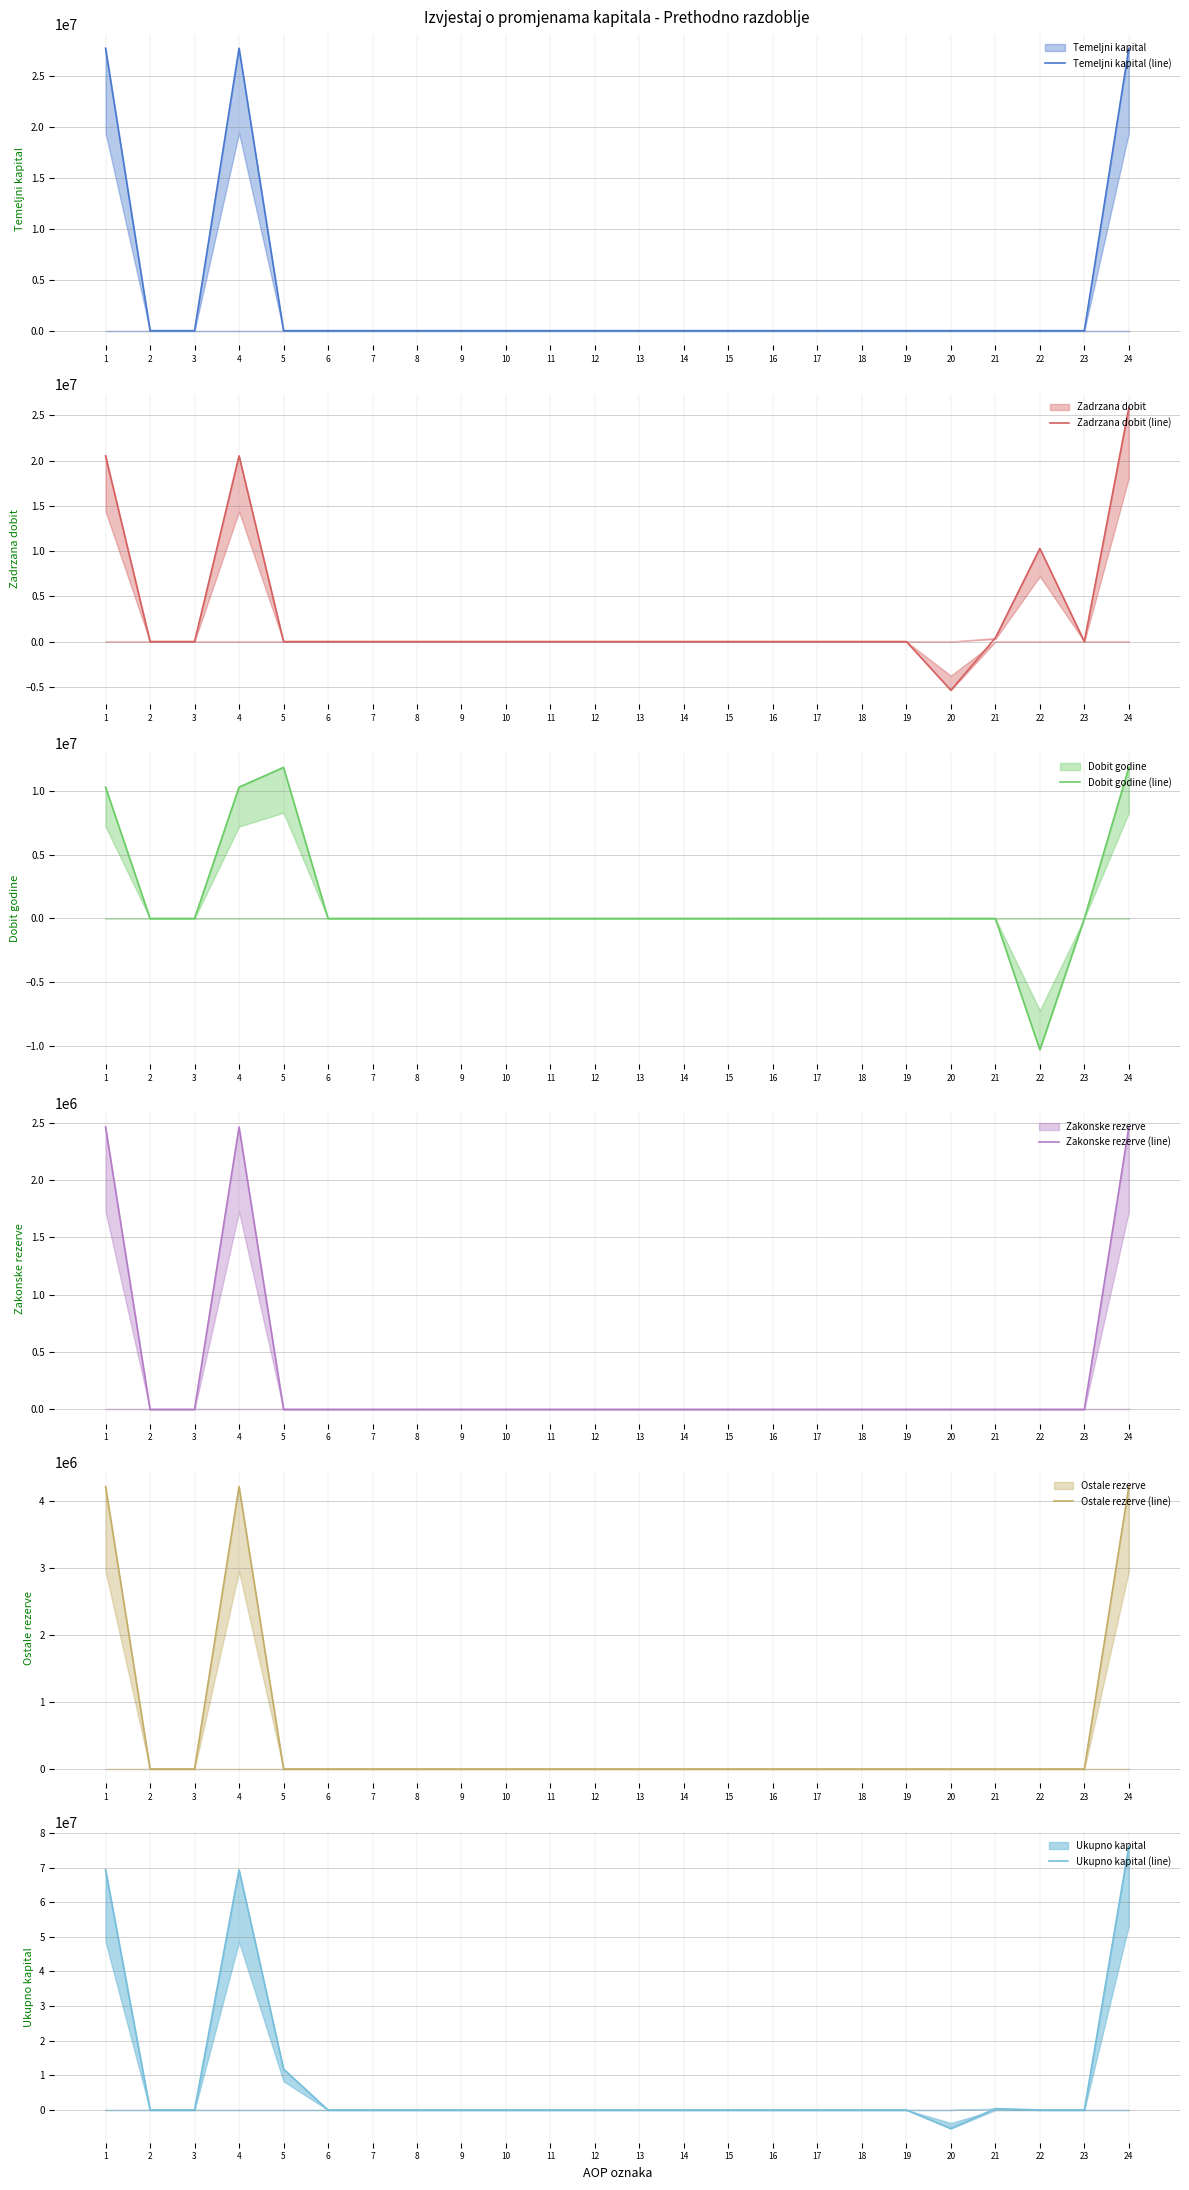

How many distinct data groups are displayed?

6